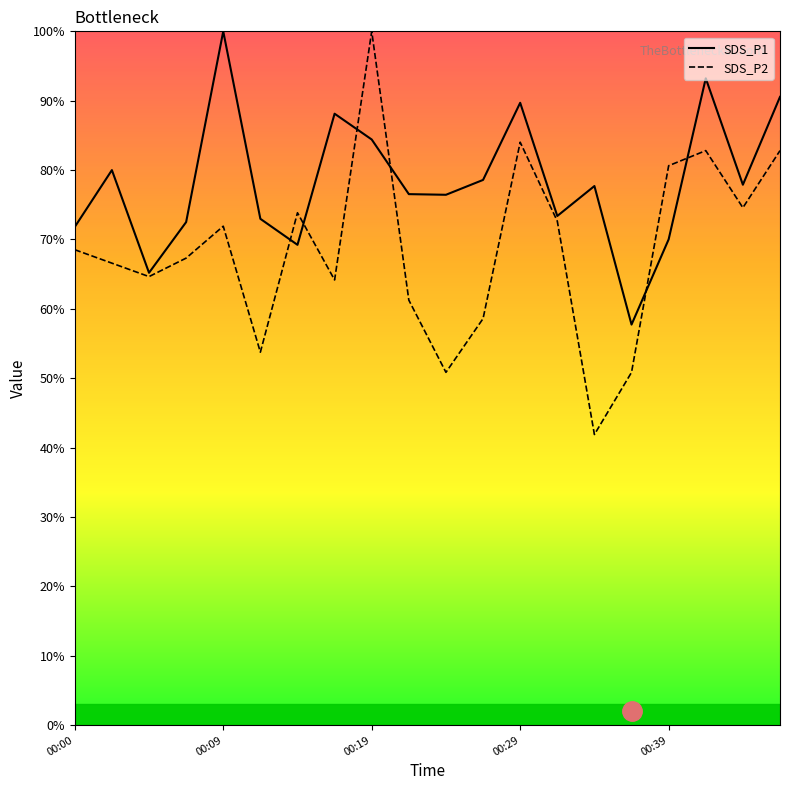

At which label is SDS_P2 closest to 70?

00:00